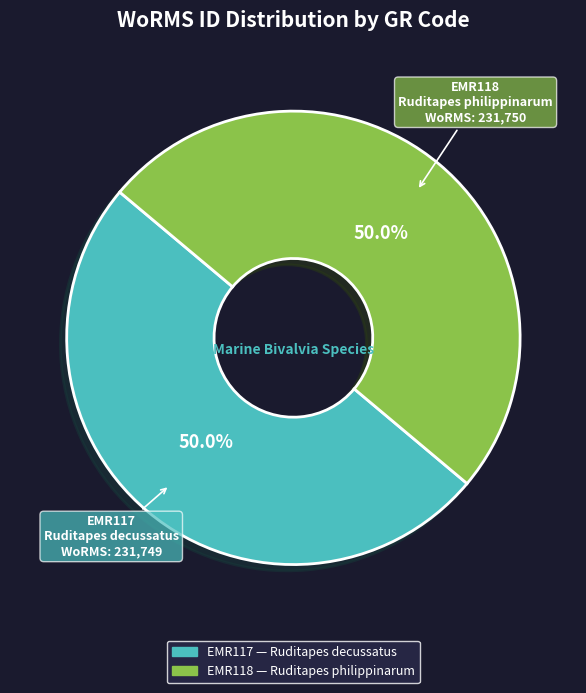

What percentage is NOT represented by EMR118?

50.0%